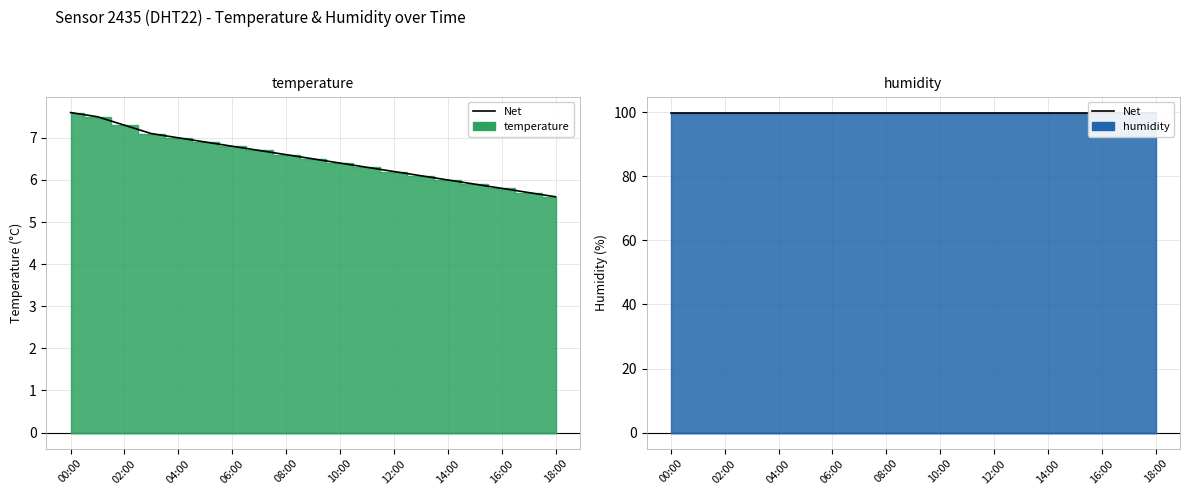

How many lines are shown in the chart?

1